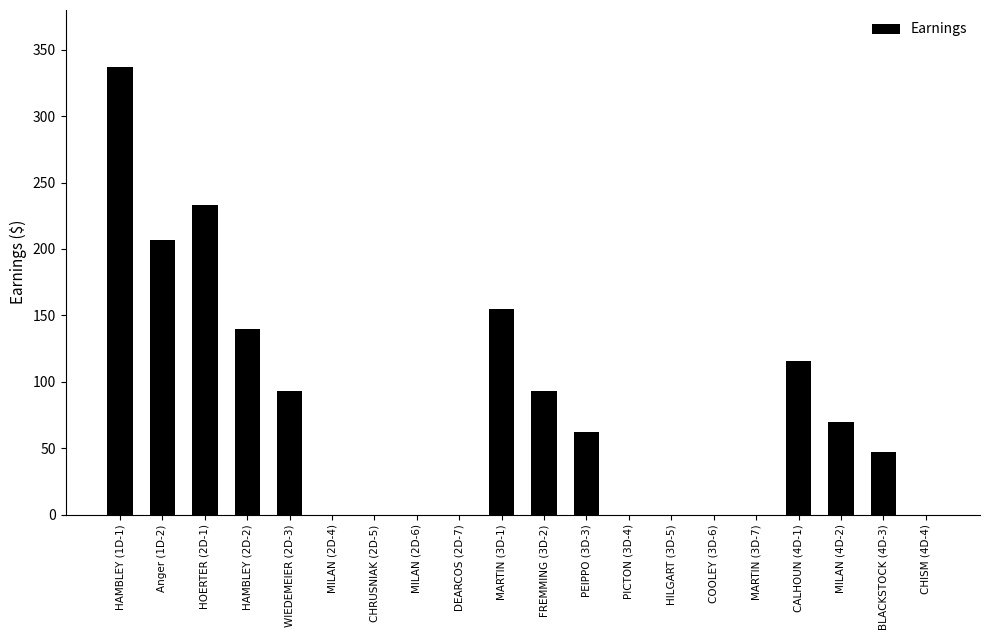

The value at HAMBLEY (1D-1) is 337. True or false?

True